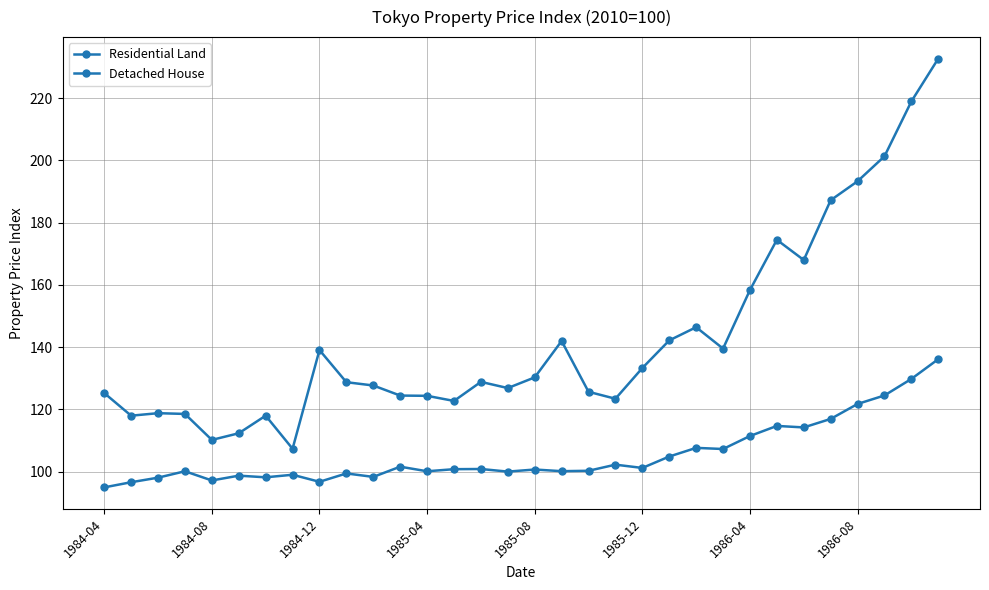

How many data points in Residential Land are less than 128?

15